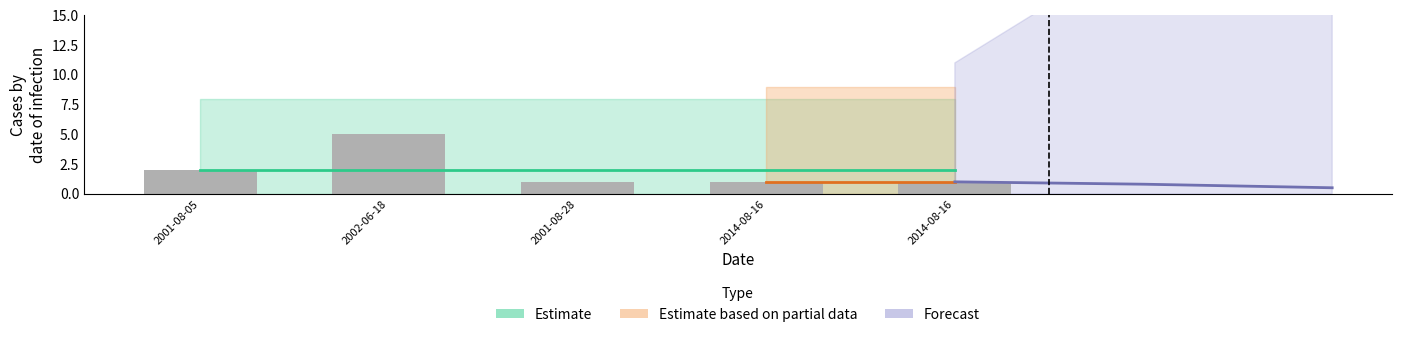

How many distinct data groups are displayed?

3